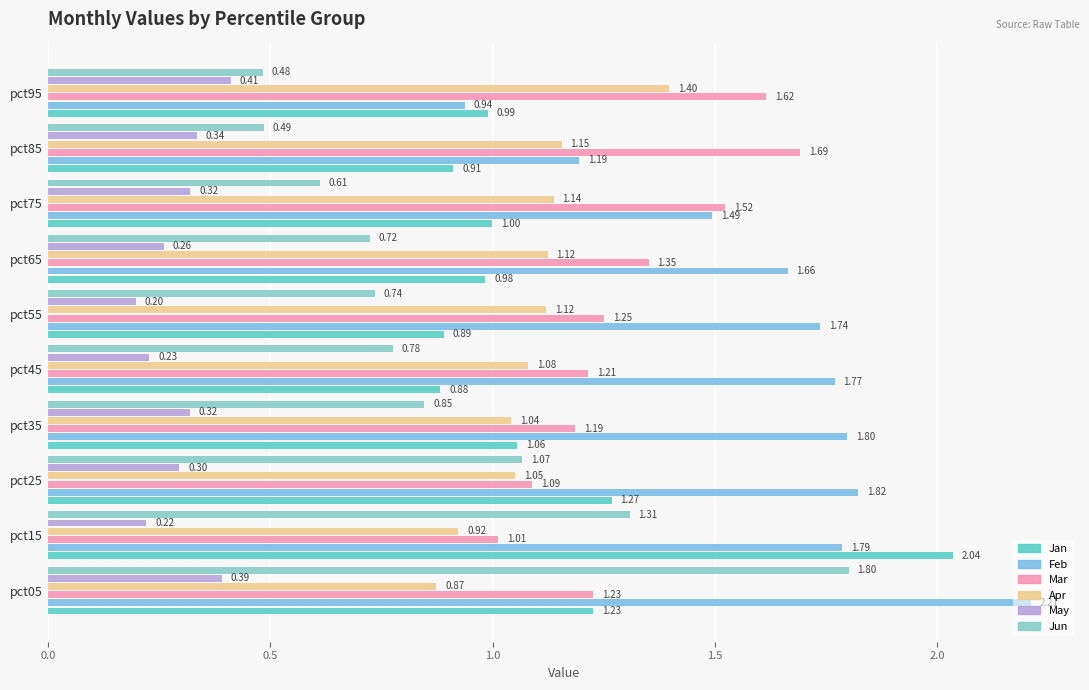

Which series has the largest range (max minus min)?

Jun